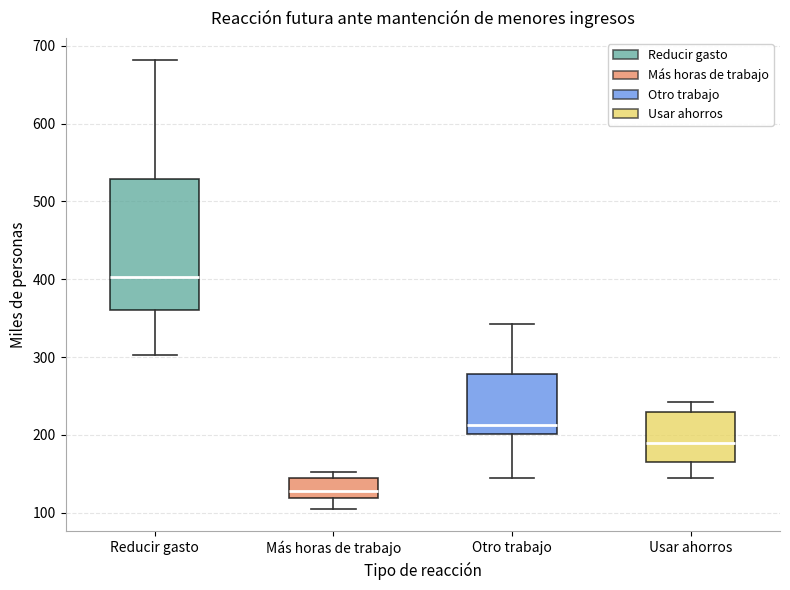

Reading left to right, read every box against the y-axis: the position of its median line, the range the box covers, and the ends of its whiskers. The values are not printed on the chart, so give them approximately, as read against the axis.

Reducir gasto: median 400, box 360 to 530, whiskers 300 to 680
Más horas de trabajo: median 130, box 120 to 140, whiskers 110 to 150
Otro trabajo: median 210, box 200 to 280, whiskers 140 to 340
Usar ahorros: median 190, box 160 to 230, whiskers 140 to 240